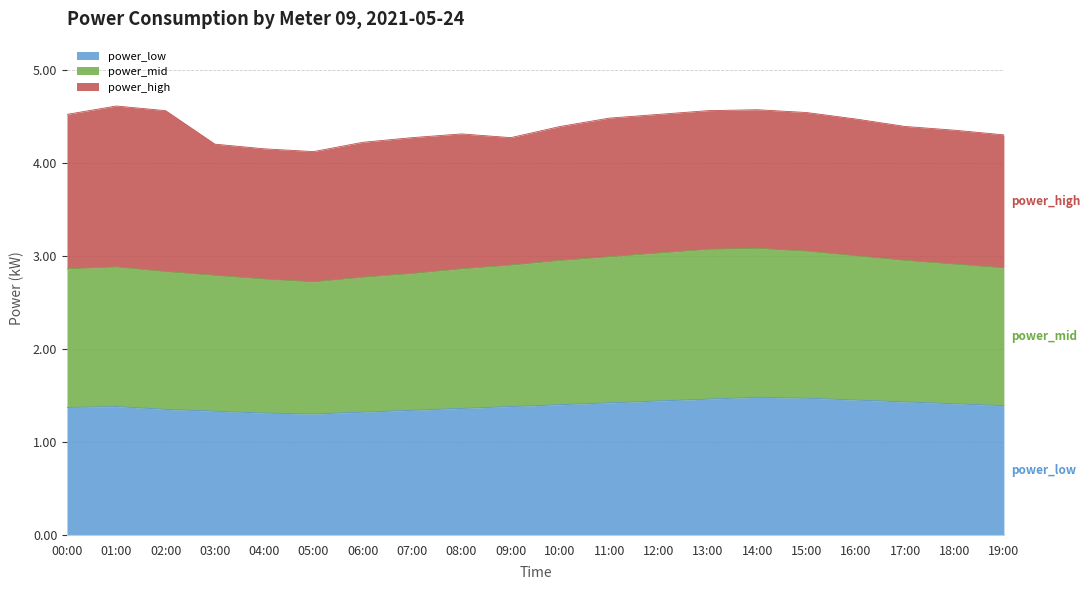

The value of power_low at 05:00 is 0.8. True or false?

False